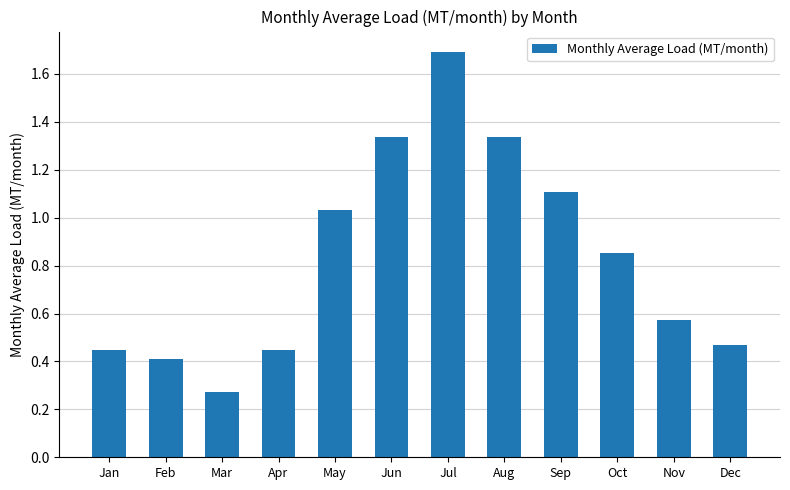

True or false: the data shows 0.5 at Mar.

False